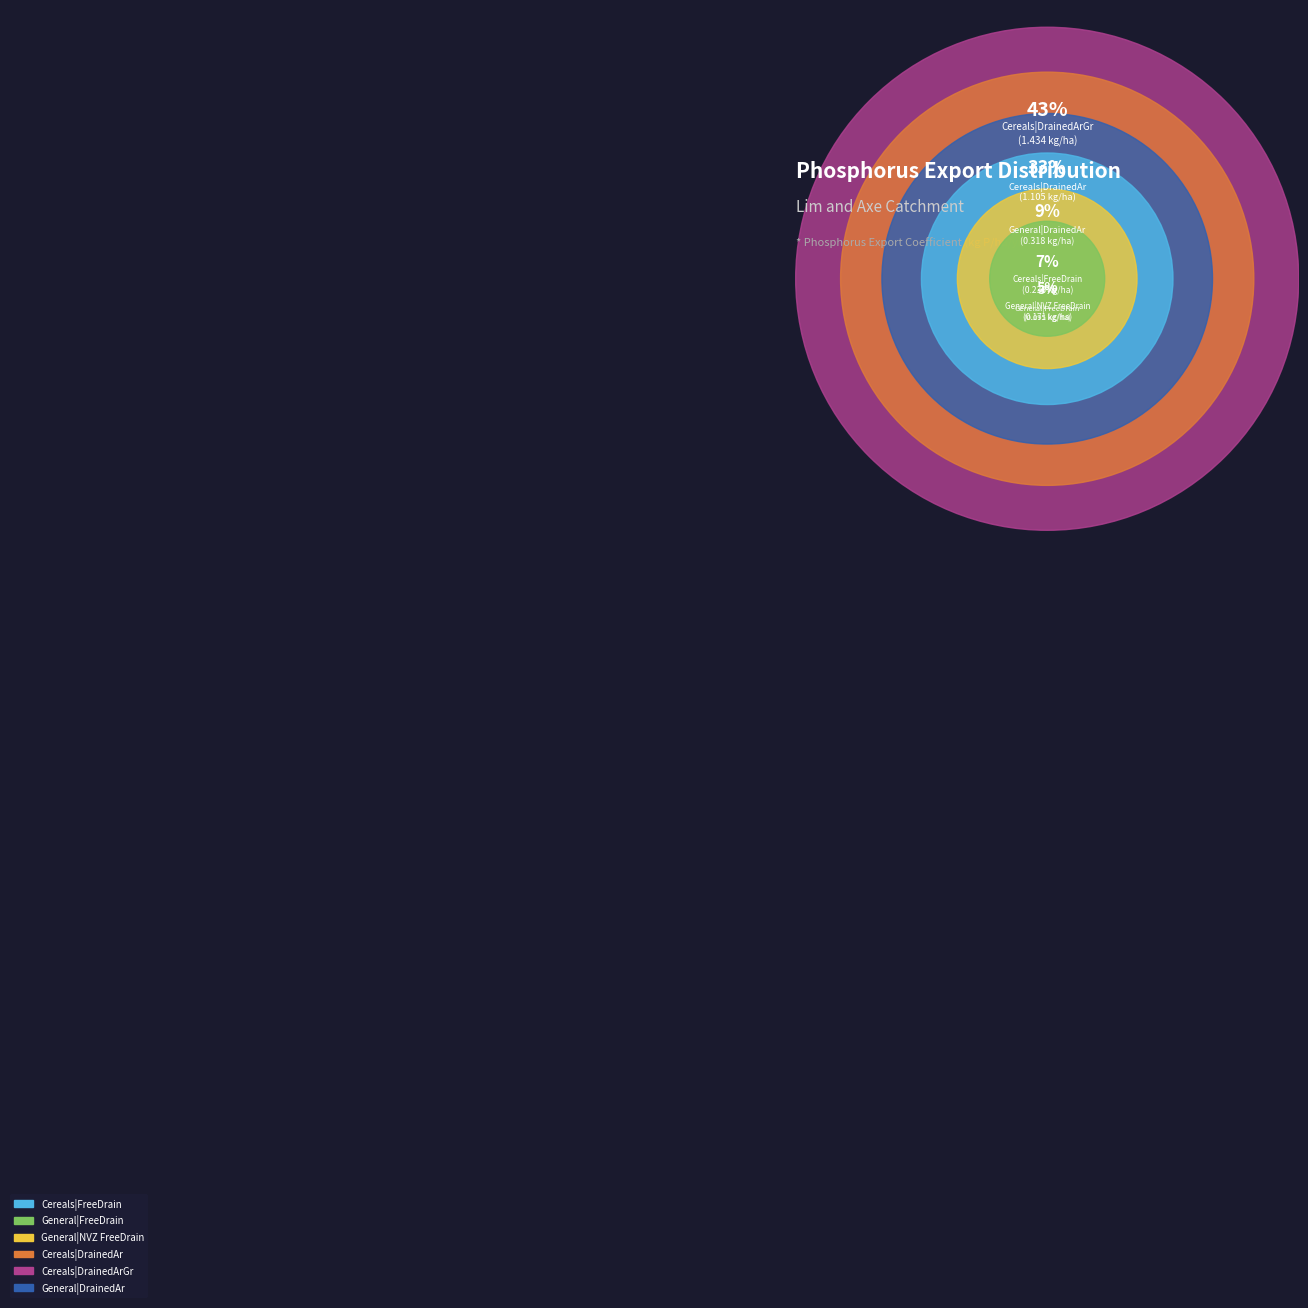

Which slice is the largest?

Cereals|DrainedArGr